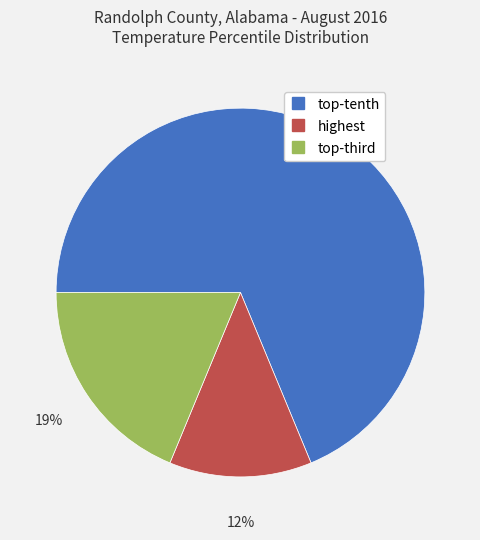

Which slice is the smallest?

highest